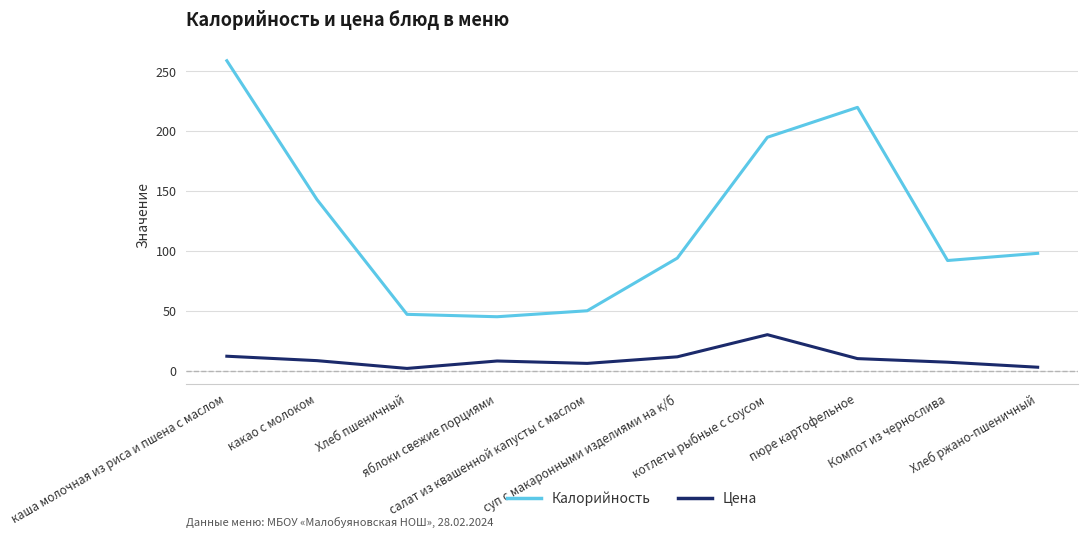

True or false: Цена and Калорийность cross at least once.

False